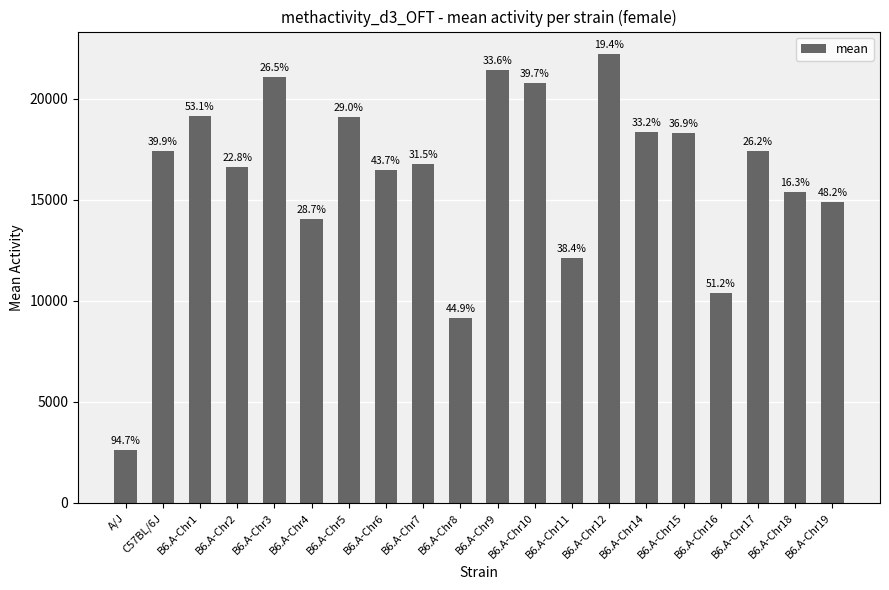

Which category has the highest value across all series?

B6.A-Chr12